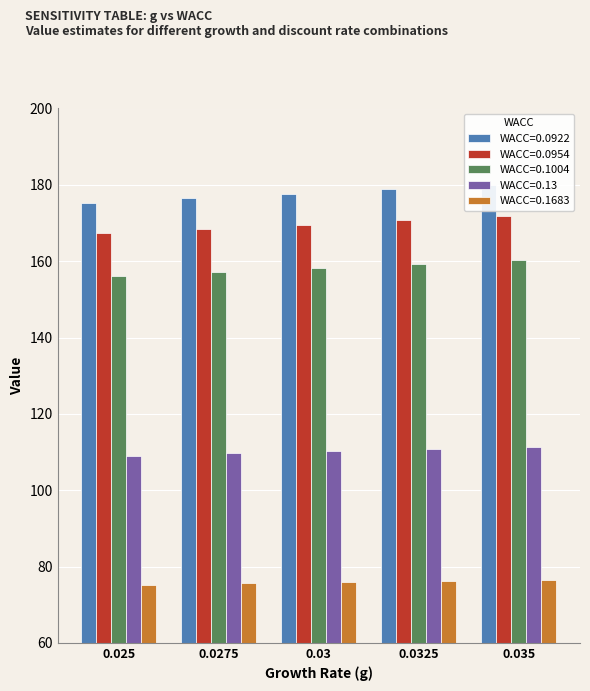

Does the chart contain stacked bars?

No